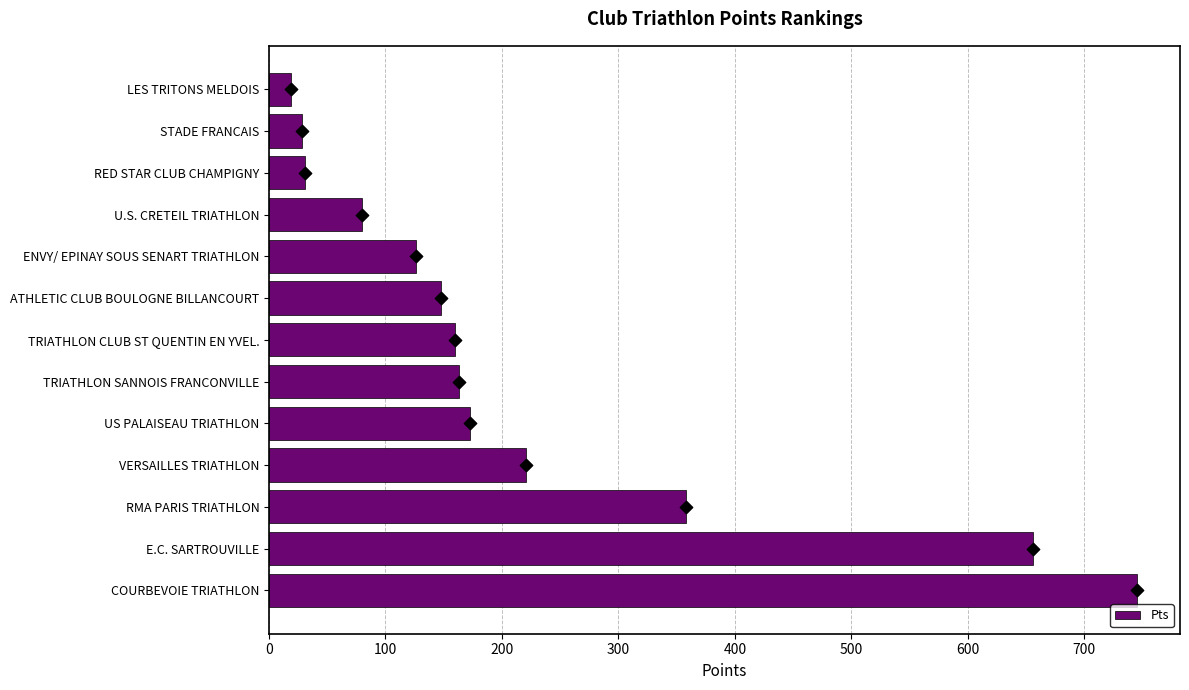

What is the difference between the Pts values at LES TRITONS MELDOIS and TRIATHLON CLUB ST QUENTIN EN YVEL.?

141